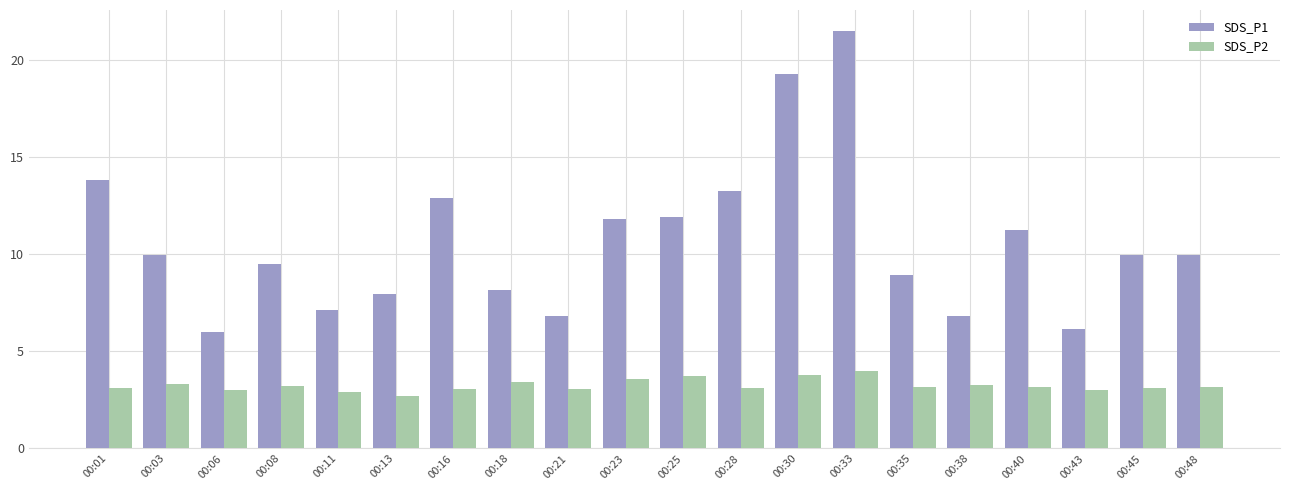

What is the difference between the maximum and minimum values in the SDS_P2 series?

1.3